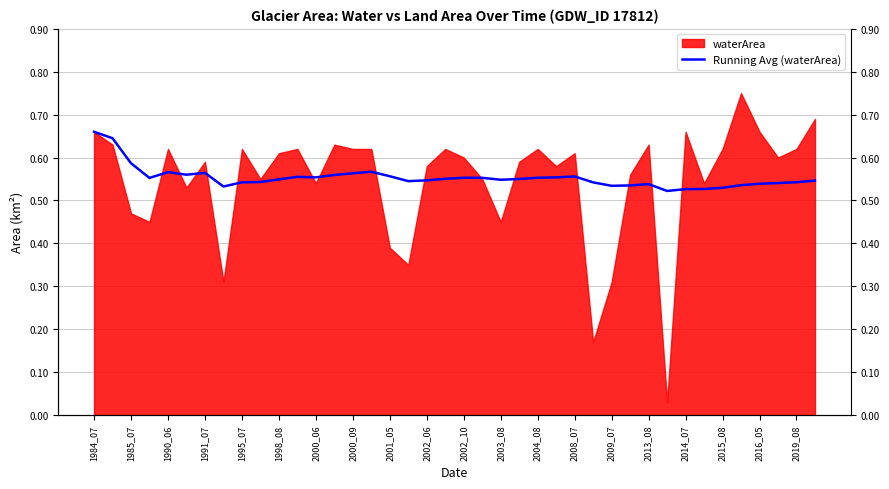

Does the chart have visible grid lines?

Yes